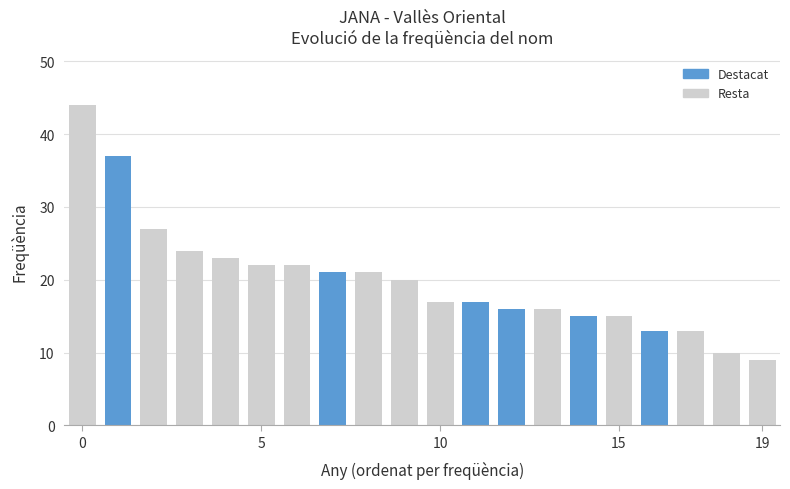

What is the average value?

20